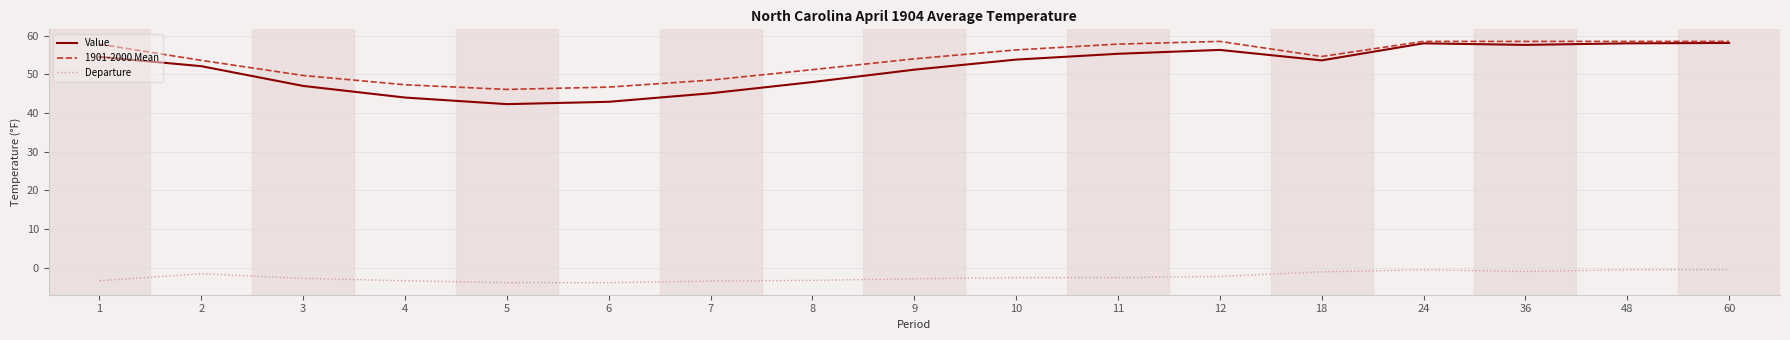

What is the total value across all series at 9?

102.4